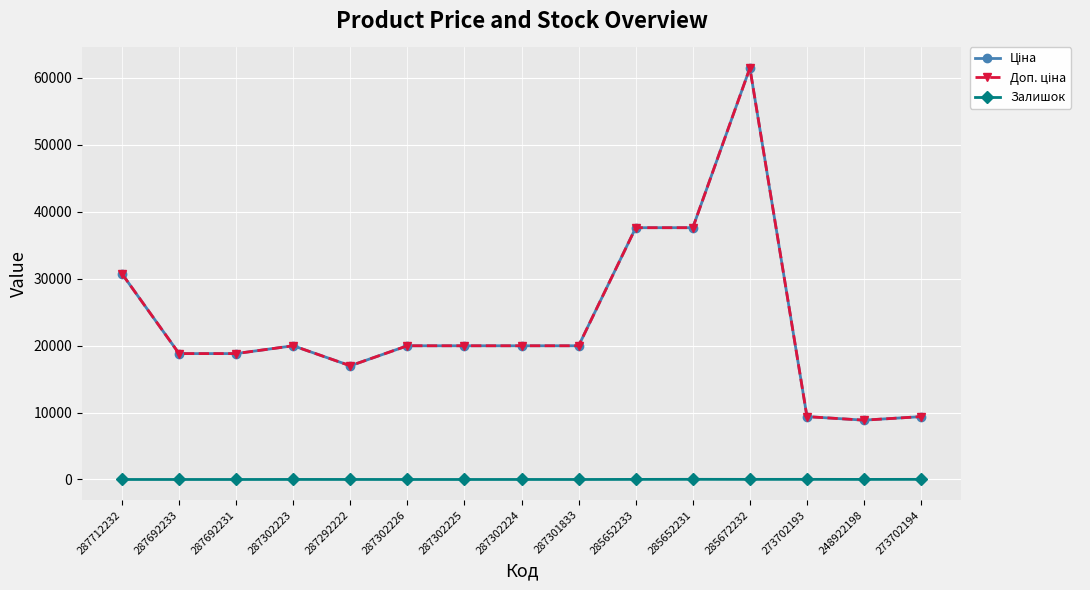

What is the label of the 4th point from the left?

287302223